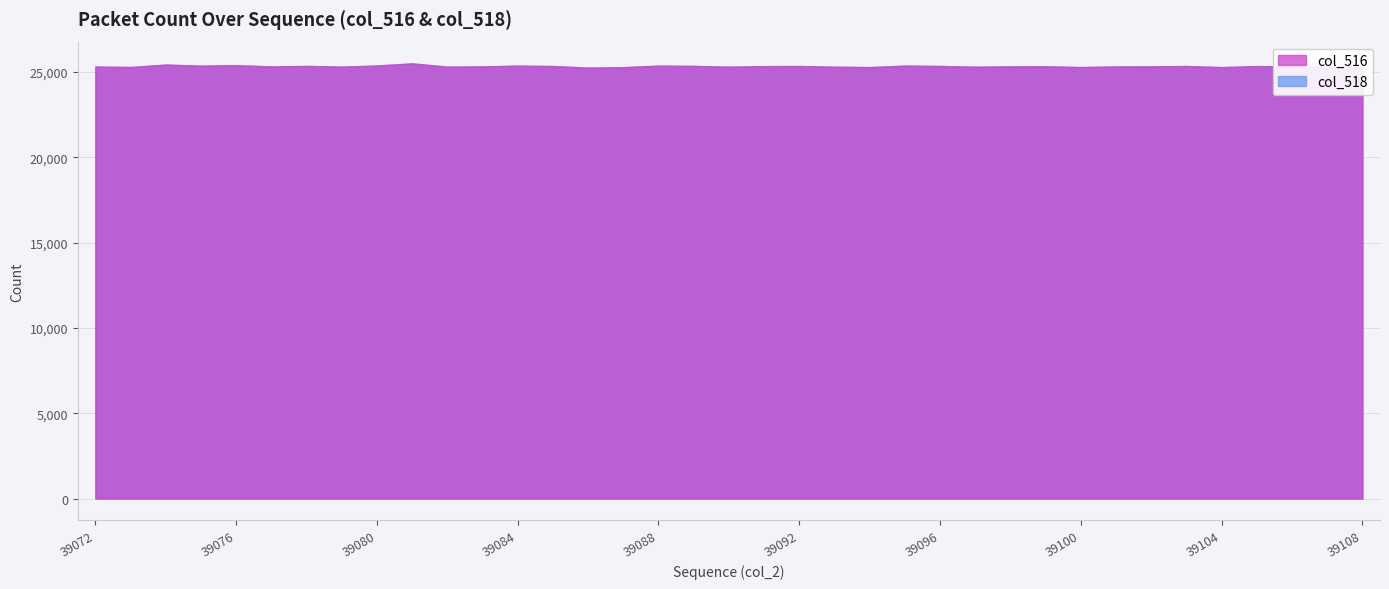

What is the minimum value shown in the chart?

25250